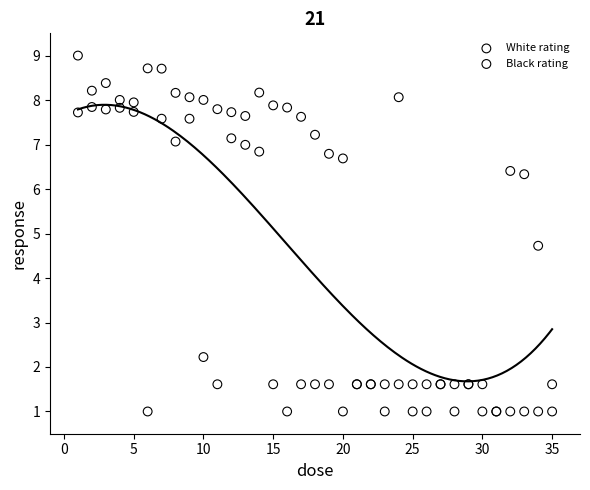

What is the X range (max minus min) for the scatter plot?

34.0